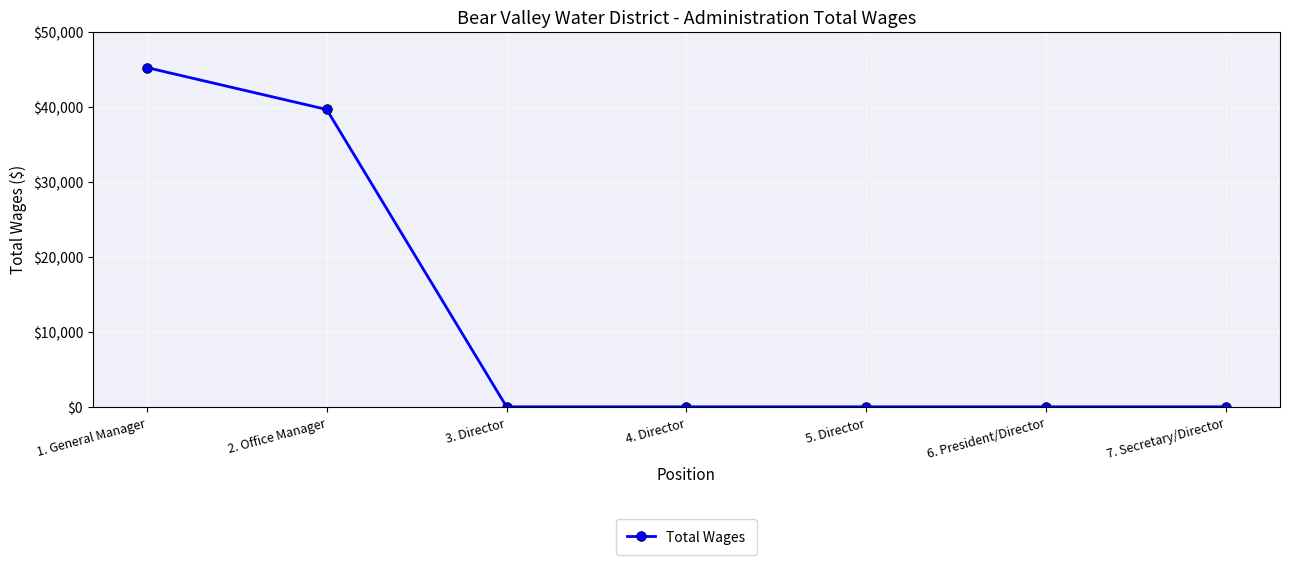

How many lines are shown in the chart?

1